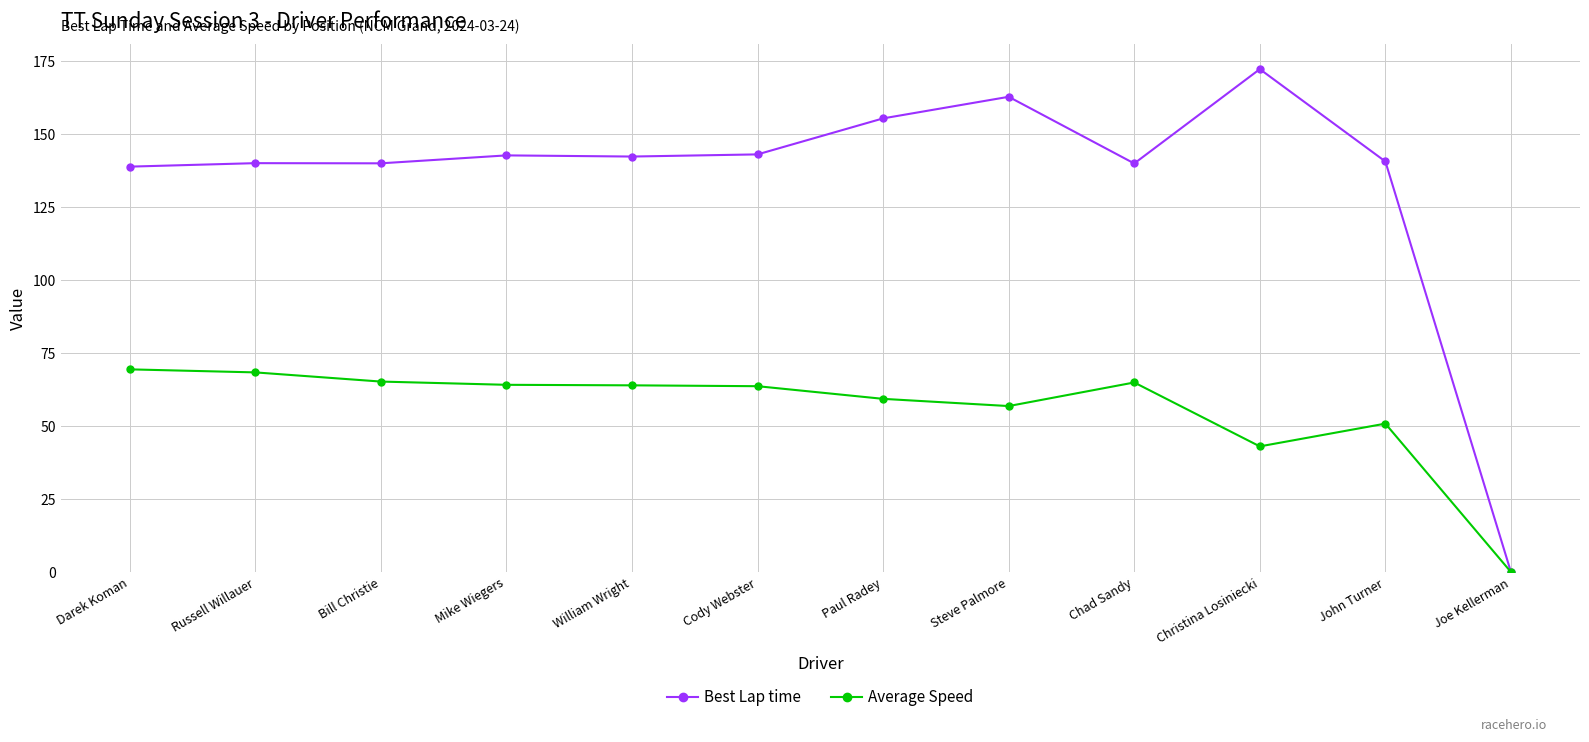

At John Turner, list the series in order from largest to smallest.

Best Lap time, Average Speed